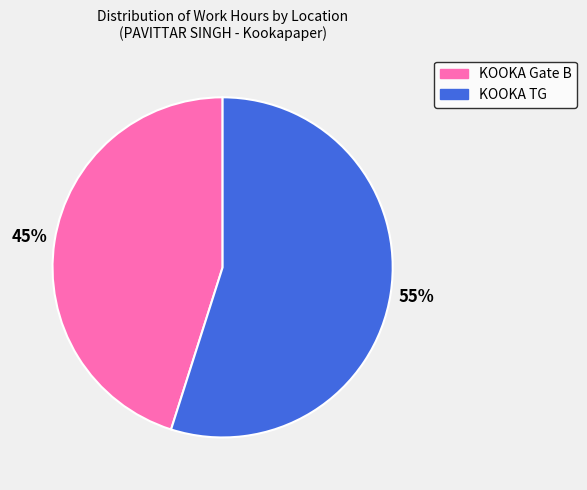

To the nearest percent, what percentage of the pie is KOOKA Gate B?

45%